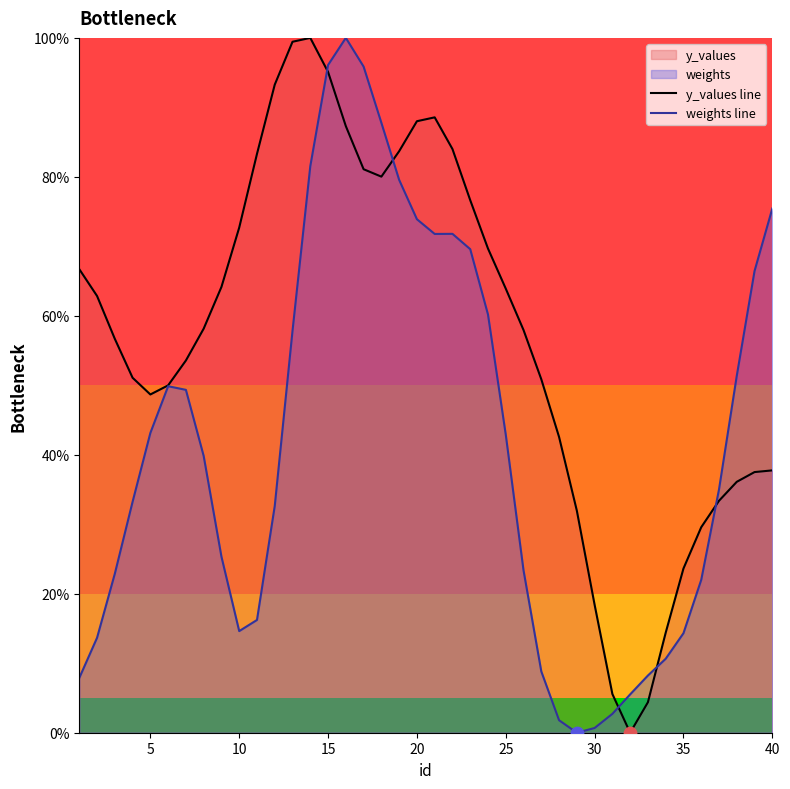

At which category is the sum across all series the highest?

15